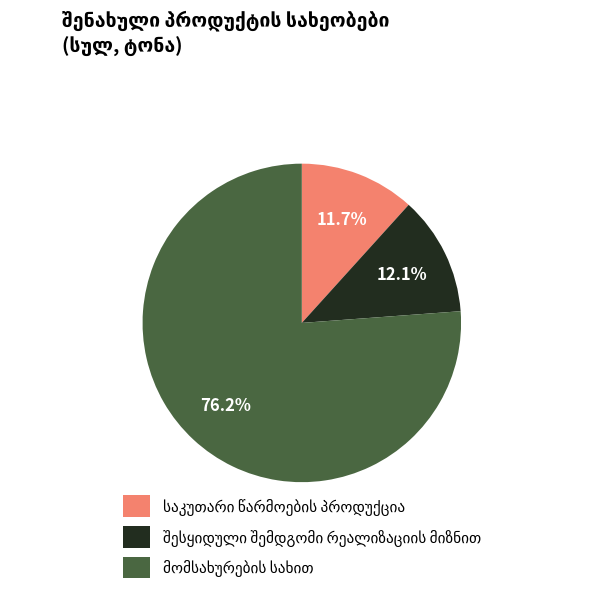

Count the number of slices in the pie.

3